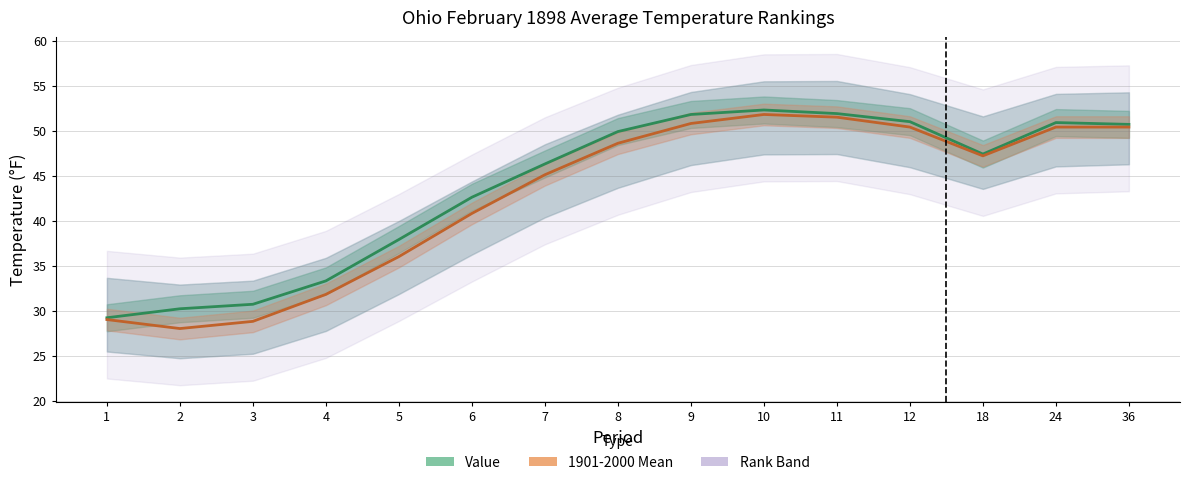

Reading left to right, extract all data points from this chart.

Value: 1=29.2	2=30.2	3=30.7	4=33.3	5=37.9	6=42.6	7=46.3	8=49.9	9=51.8	10=52.3	11=51.9	12=51.0	18=47.4	24=50.9	36=50.7
1901-2000 Mean: 1=29.0	2=28.0	3=28.8	4=31.8	5=36.0	6=40.8	7=45.1	8=48.6	9=50.8	10=51.8	11=51.5	12=50.4	18=47.2	24=50.4	36=50.4